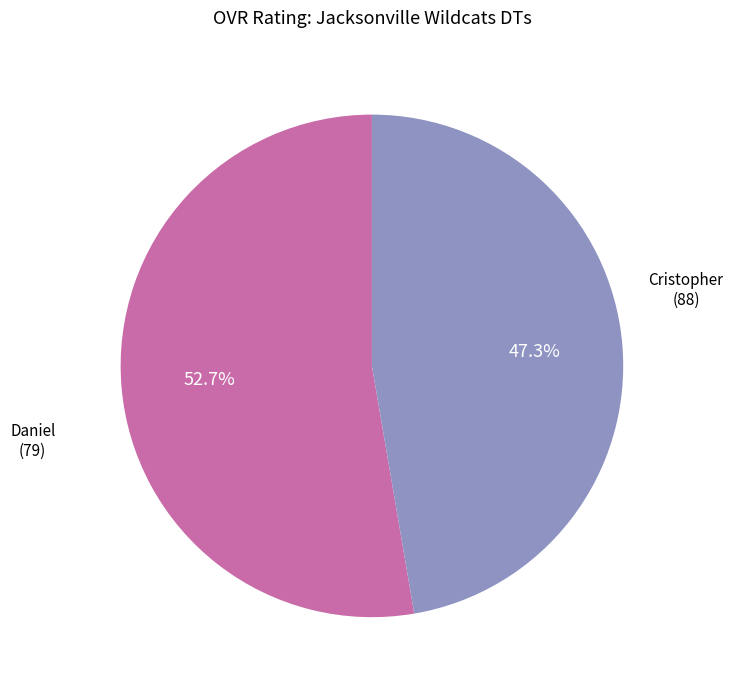

What is the ratio of the value at Daniel to the value at Cristopher?

0.9